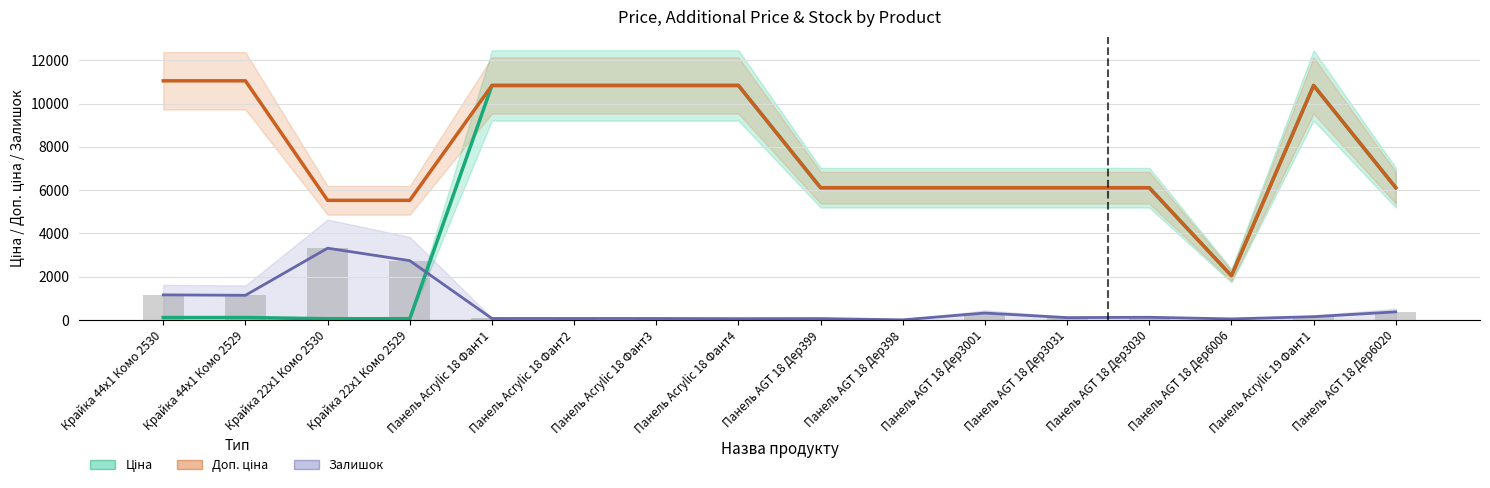

Reading left to right, transcribe all the data shown in this chart.

Ціна: 110.5	110.5	55.3	55.3	10840.1	10840.1	10840.1	10840.1	6112.5	6112.5	6112.5	6112.5	6112.5	2042.8	10840.1	6112.5
Доп. ціна: 11055.0	11055.0	5528.0	5528.0	10840.1	10840.1	10840.1	10840.1	6112.5	6112.5	6112.5	6112.5	6112.5	2043.0	10840.1	6112.5
Залишок (scaled): 1157.8	1138.2	3316.5	2739.5	66.7	66.7	66.7	58.9	62.8	3.9	317.9	106.0	121.7	47.1	149.1	372.9